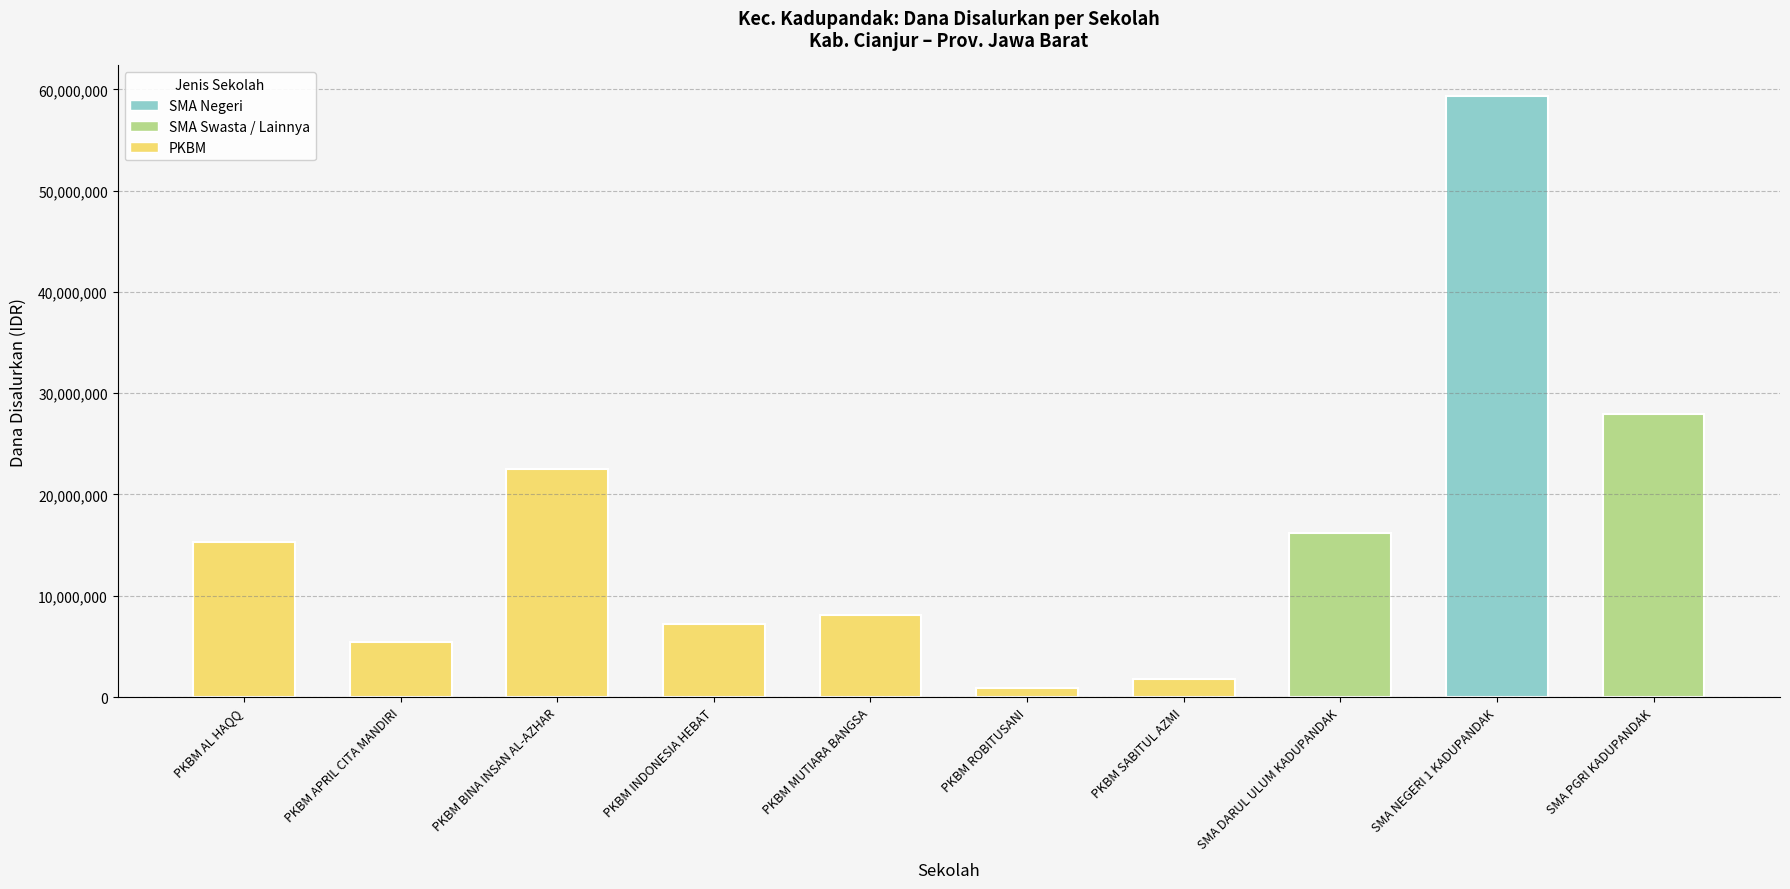

How many series are shown in this chart?

1